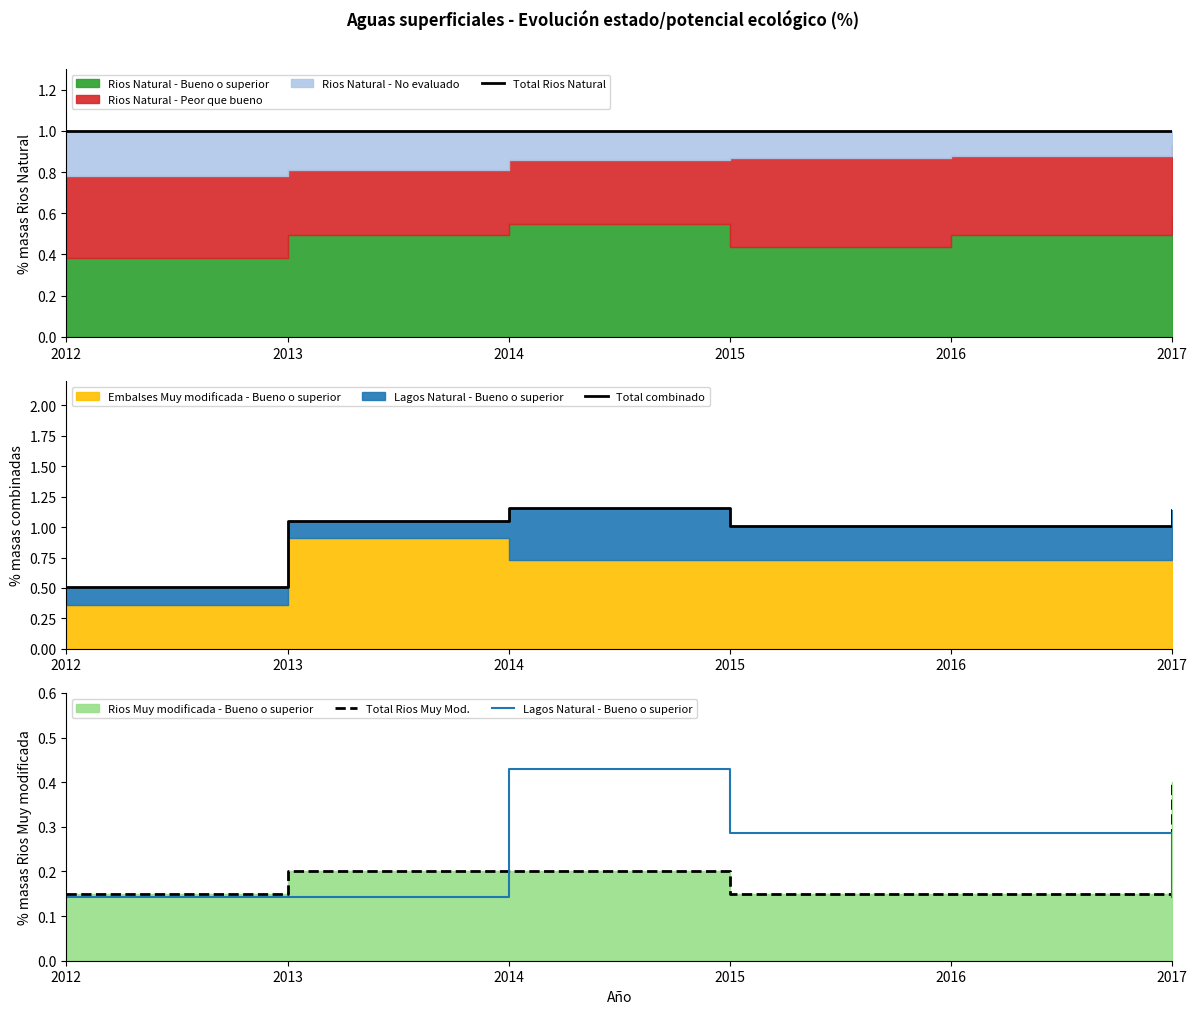

What is the value of the Total Rios Natural point at the 3rd from the left?

1.0